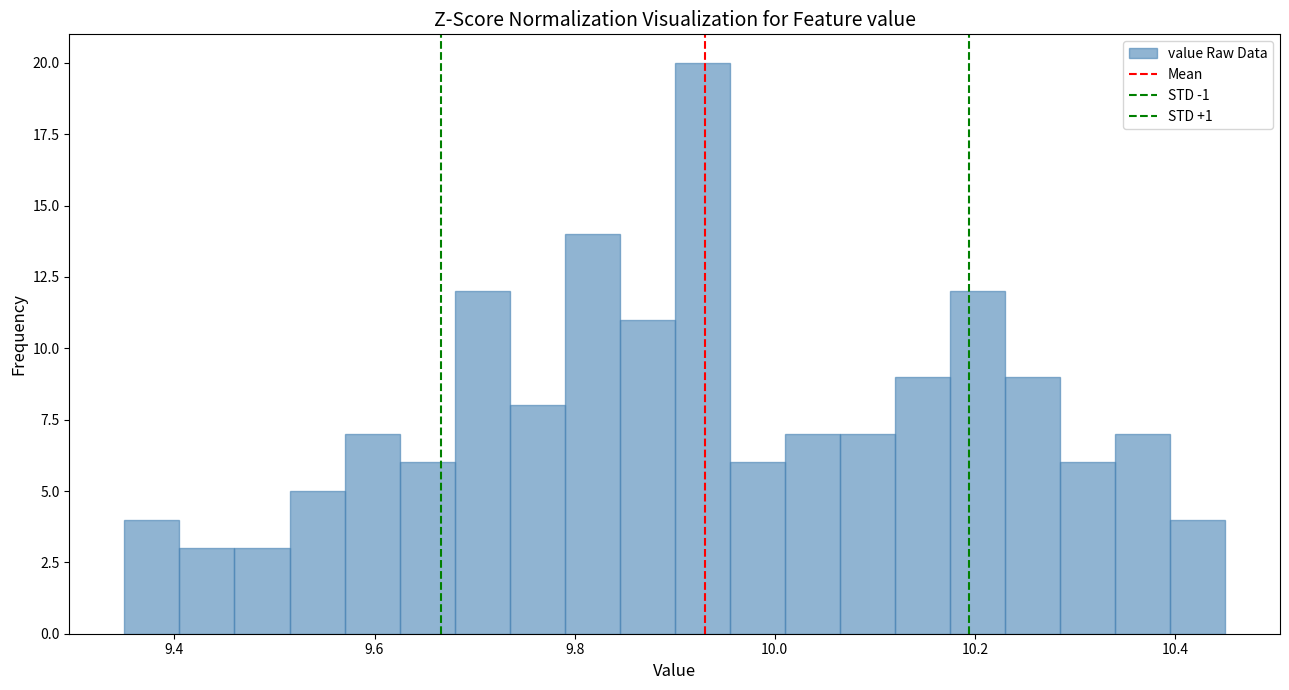

Read against the x-axis, roughly where is the centre of the tallest bar?

9.92